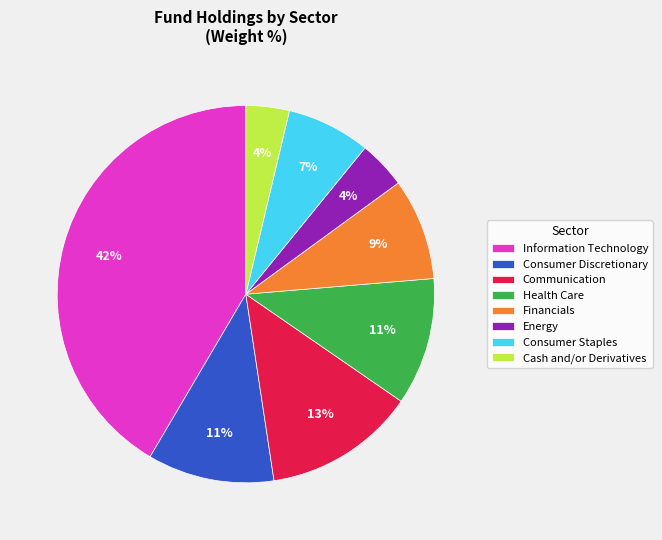

To the nearest percent, what is the combined percentage of Information Technology and Energy?

46%